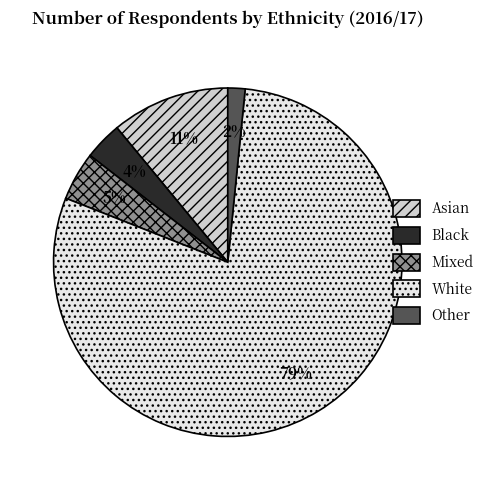

Rank the categories by value from lowest to highest.

Other, Black, Mixed, Asian, White